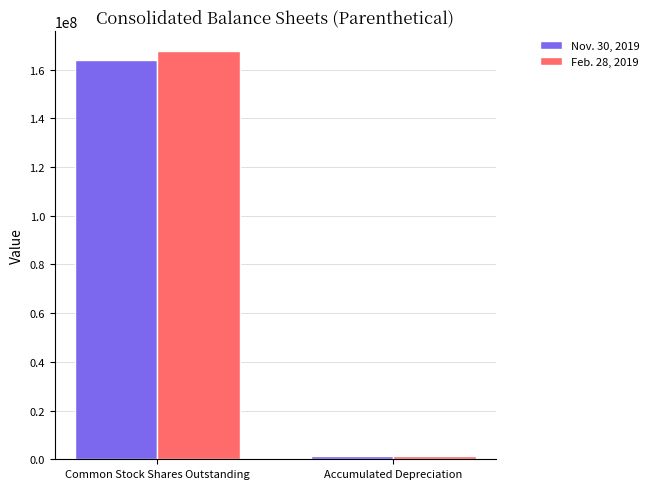

What are all the series names shown in the legend?

Nov. 30, 2019, Feb. 28, 2019